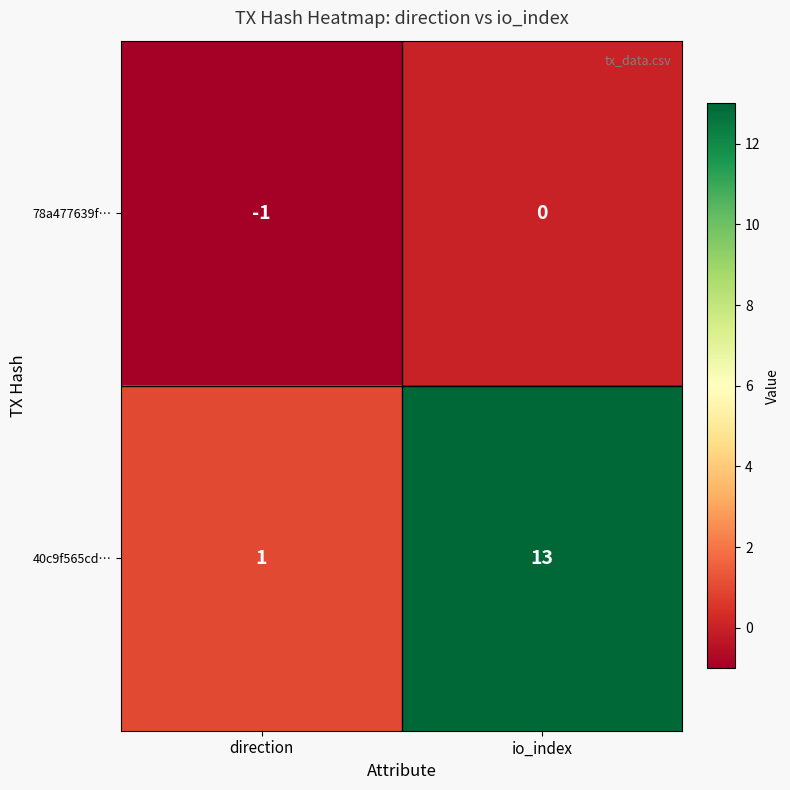

True or false: 78a477639f… has a value of 0 at io_index.

True